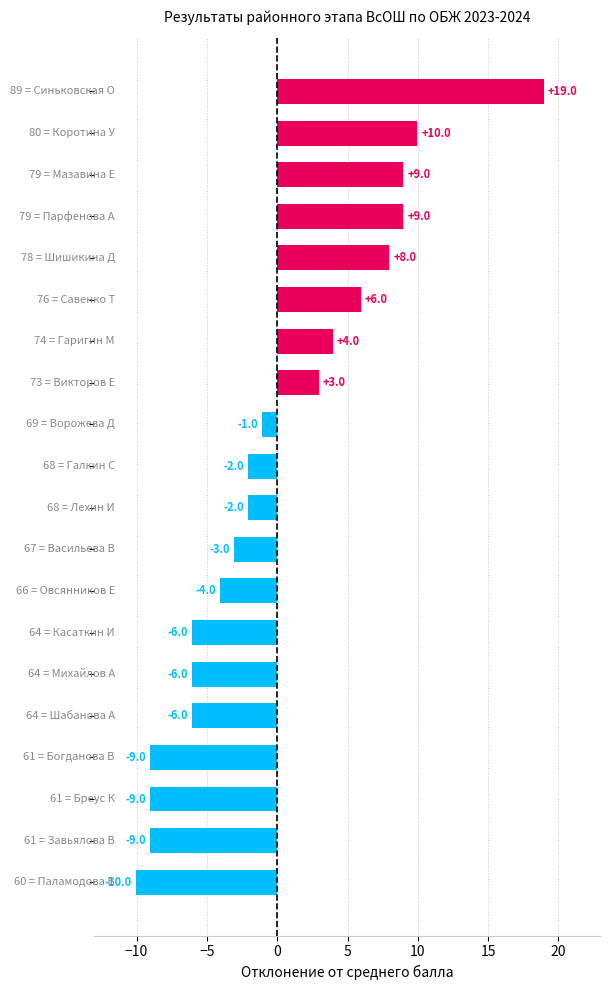

Reading top to bottom, list all the values displayed in this chart.

19.0	10.0	9.0	9.0	8.0	6.0	4.0	3.0	-1.0	-2.0	-2.0	-3.0	-4.0	-6.0	-6.0	-6.0	-9.0	-9.0	-9.0	-10.0